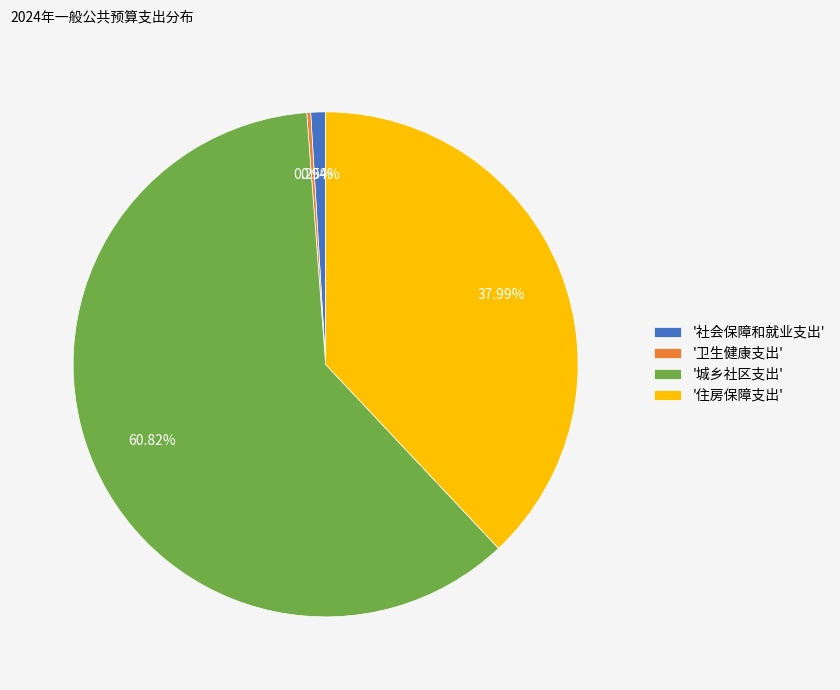

Do '住房保障支出' and '社会保障和就业支出' together represent more than half of the pie?

No